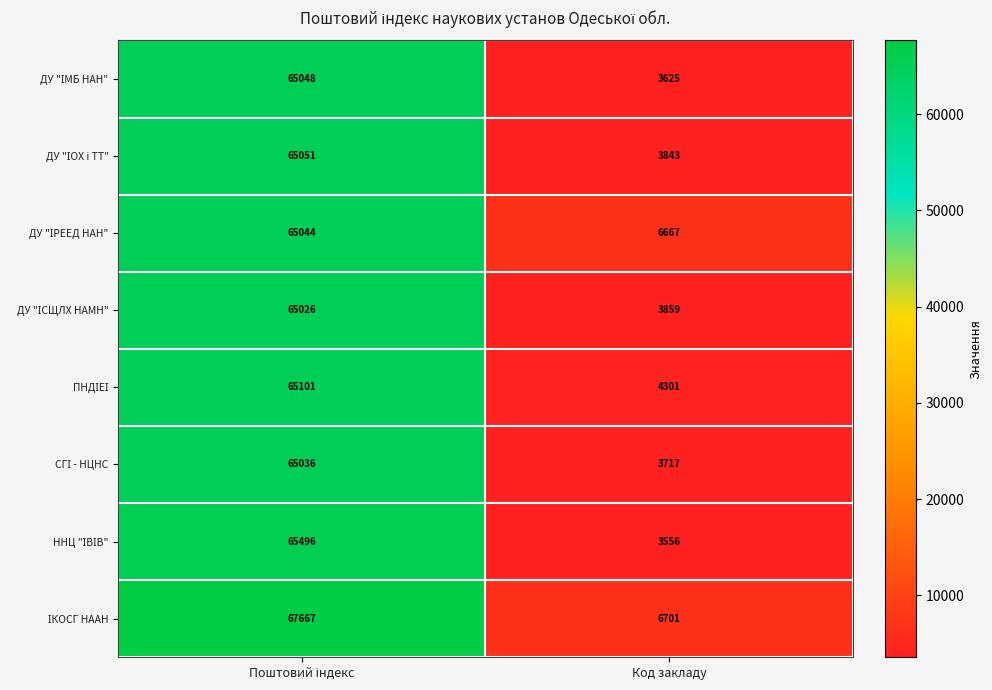

What is the smallest value displayed?

3556